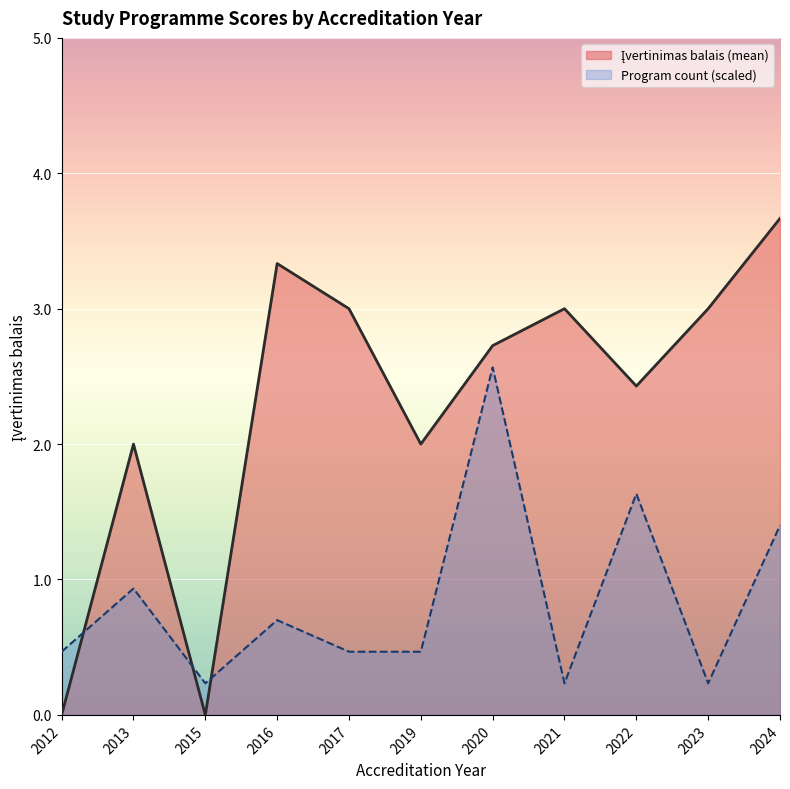

What is the spread (max minus min) of values at 2021?

2.8